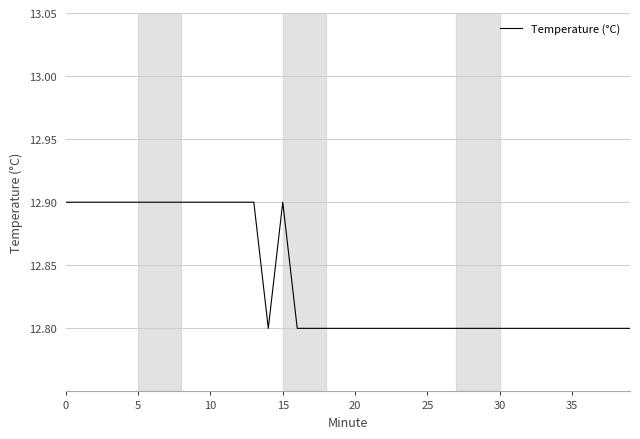

How many series are shown in this chart?

1